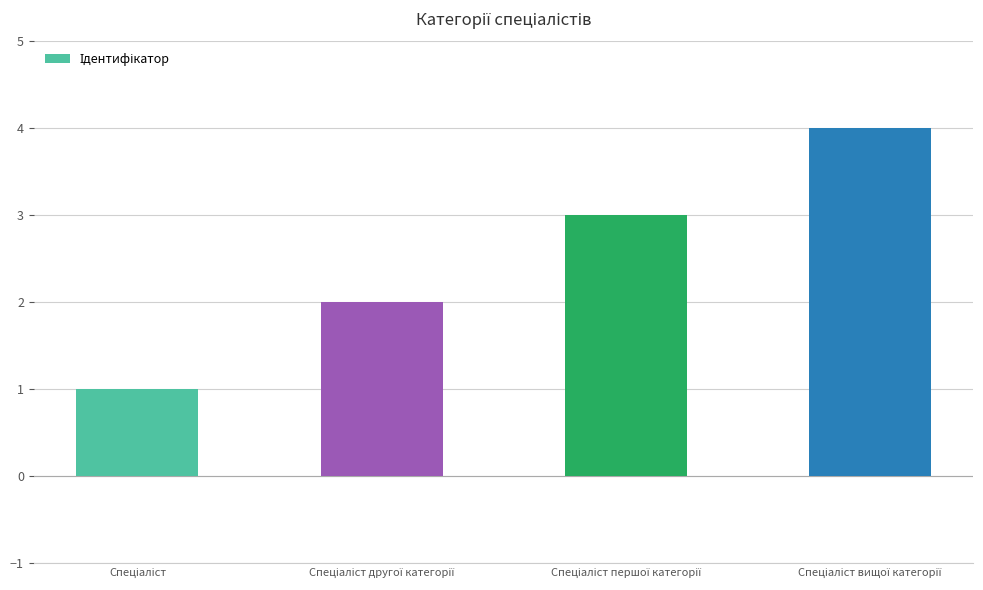

What is the sum of all values?

10